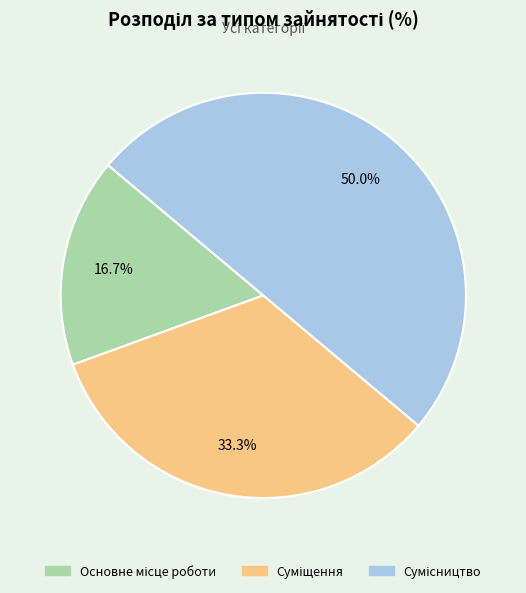

Does any single category account for the majority?

No